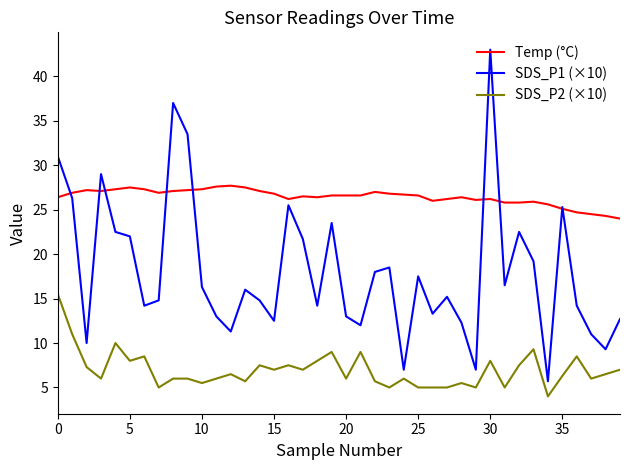

Which series has the largest range (max minus min)?

SDS_P1 (×10)